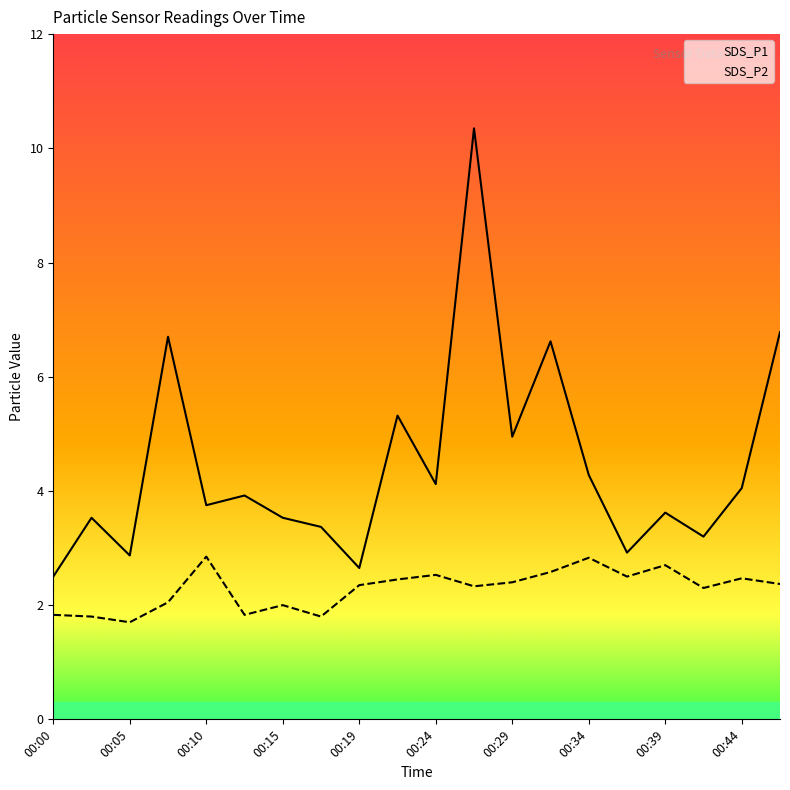

True or false: SDS_P2 and SDS_P1 cross at least once.

False